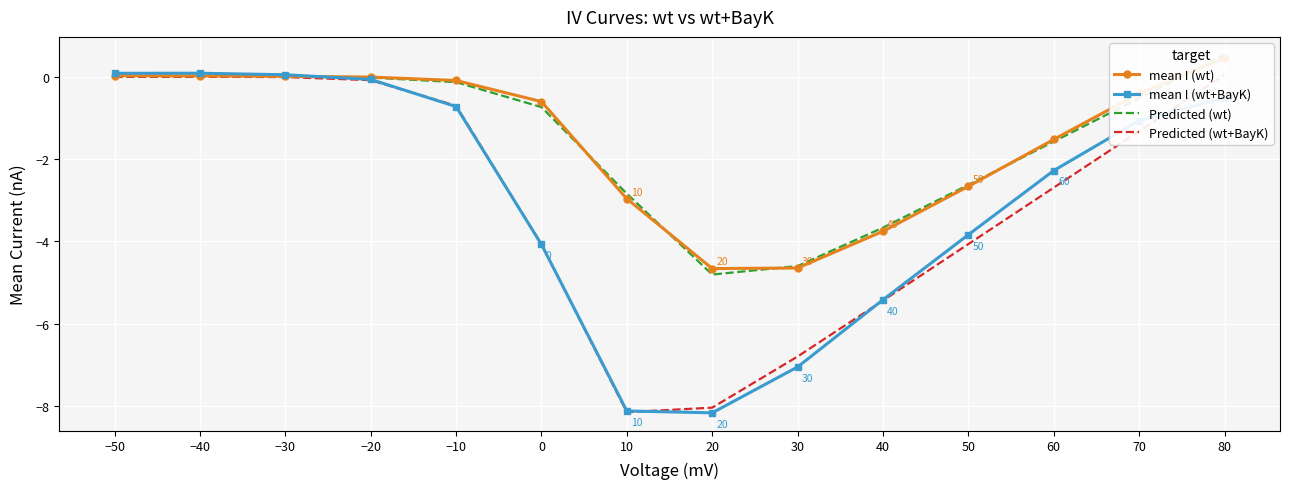

What position from the left is −30?

3